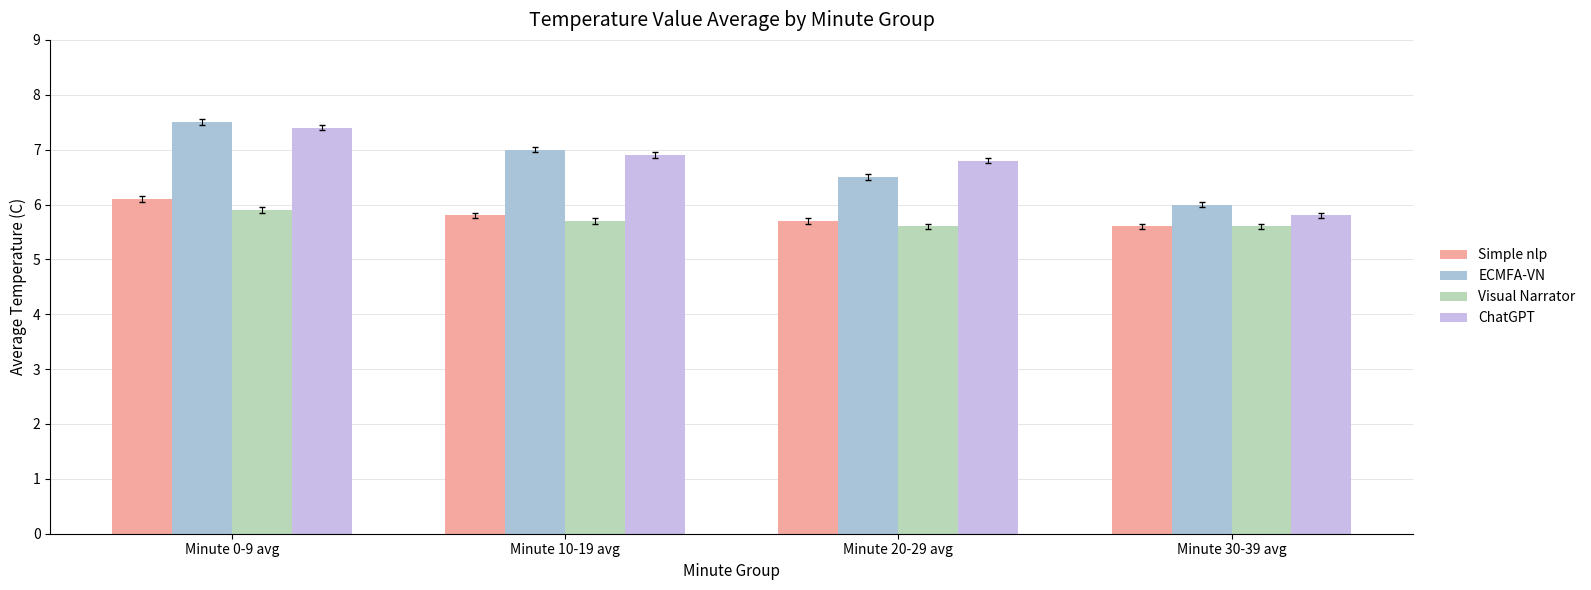

Which series has the widest spread of values?

ChatGPT